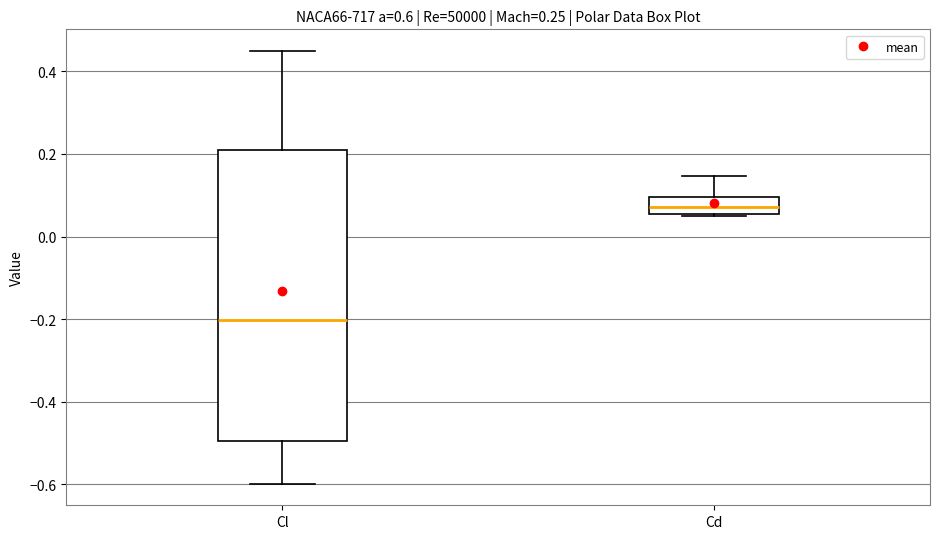

Reading left to right, transcribe this box plot: for each box, give where its median line is, the range the box spans, and where its two whiskers end, as read against the y-axis. The values are not printed on the chart, so give them approximately, as read against the axis.

Cl: median -0.20, box -0.50 to 0.20, whiskers -0.60 to 0.44
Cd: median 0.08, box 0.06 to 0.10, whiskers 0.04 to 0.14